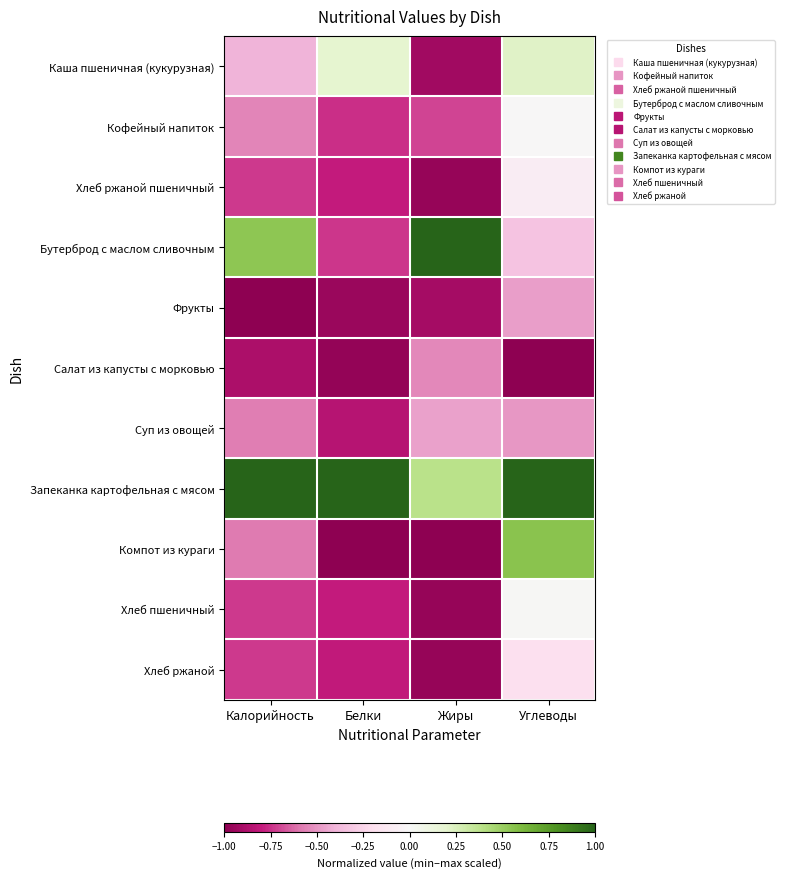

Reading left to right, extract all data points from this chart.

Каша пшеничная (кукурузная): Калорийность=-0.4	Белки=0.2	Жиры=-0.9	Углеводы=0.2
Кофейный напиток: Калорийность=-0.5	Белки=-0.8	Жиры=-0.7	Углеводы=-0.0
Хлеб ржаной пшеничный: Калорийность=-0.7	Белки=-0.8	Жиры=-1.0	Углеводы=-0.1
Бутерброд с маслом сливочным: Калорийность=0.5	Белки=-0.7	Жиры=1.0	Углеводы=-0.3
Фрукты: Калорийность=-1.0	Белки=-1.0	Жиры=-0.9	Углеводы=-0.5
Салат из капусты с морковью: Калорийность=-0.9	Белки=-1.0	Жиры=-0.5	Углеводы=-1.0
Суп из овощей: Калорийность=-0.6	Белки=-0.9	Жиры=-0.5	Углеводы=-0.5
Запеканка картофельная с мясом: Калорийность=1.0	Белки=1.0	Жиры=0.4	Углеводы=1.0
Компот из кураги: Калорийность=-0.6	Белки=-1.0	Жиры=-1.0	Углеводы=0.6
Хлеб пшеничный: Калорийность=-0.7	Белки=-0.8	Жиры=-1.0	Углеводы=0.0
Хлеб ржаной: Калорийность=-0.7	Белки=-0.8	Жиры=-1.0	Углеводы=-0.2